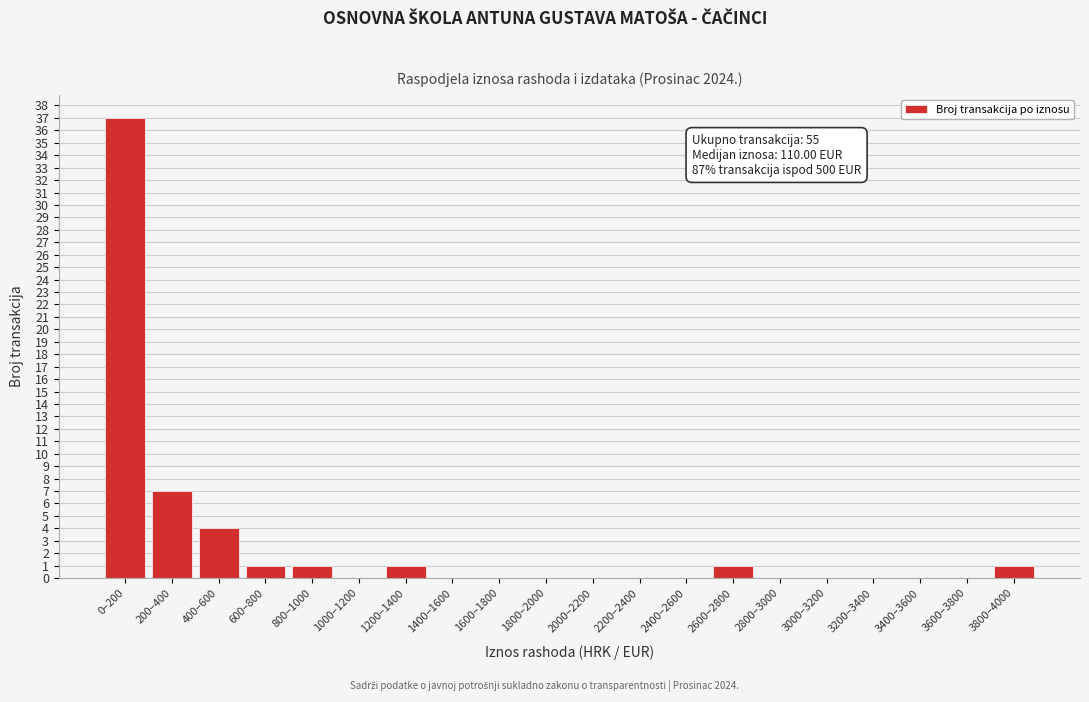

Reading right to left, what are all the values shown in this chart?

3800–4000=1	3600–3800=0	3400–3600=0	3200–3400=0	3000–3200=0	2800–3000=0	2600–2800=1	2400–2600=0	2200–2400=0	2000–2200=0	1800–2000=0	1600–1800=0	1400–1600=0	1200–1400=1	1000–1200=0	800–1000=1	600–800=1	400–600=4	200–400=7	0–200=37